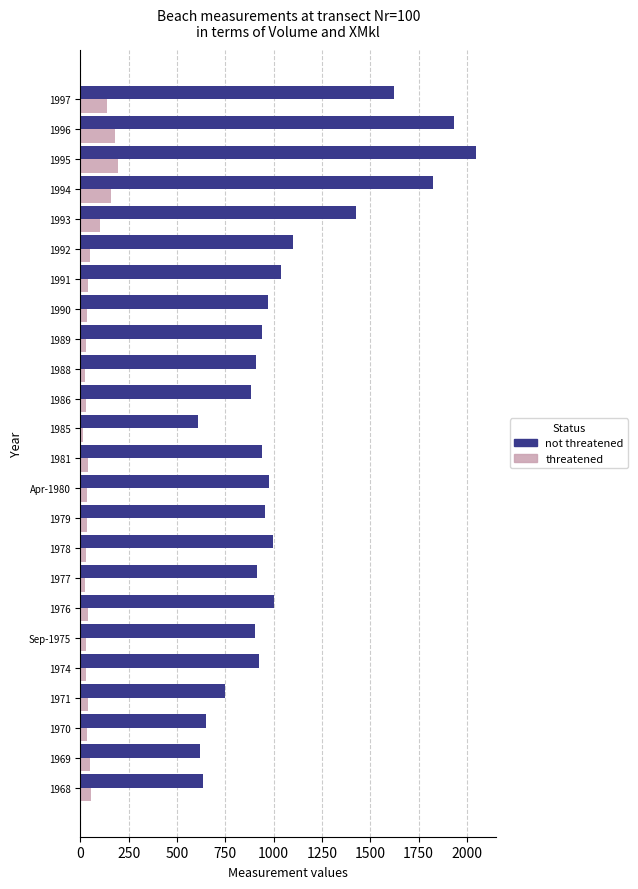

At which label is not threatened closest to 1328?

1993